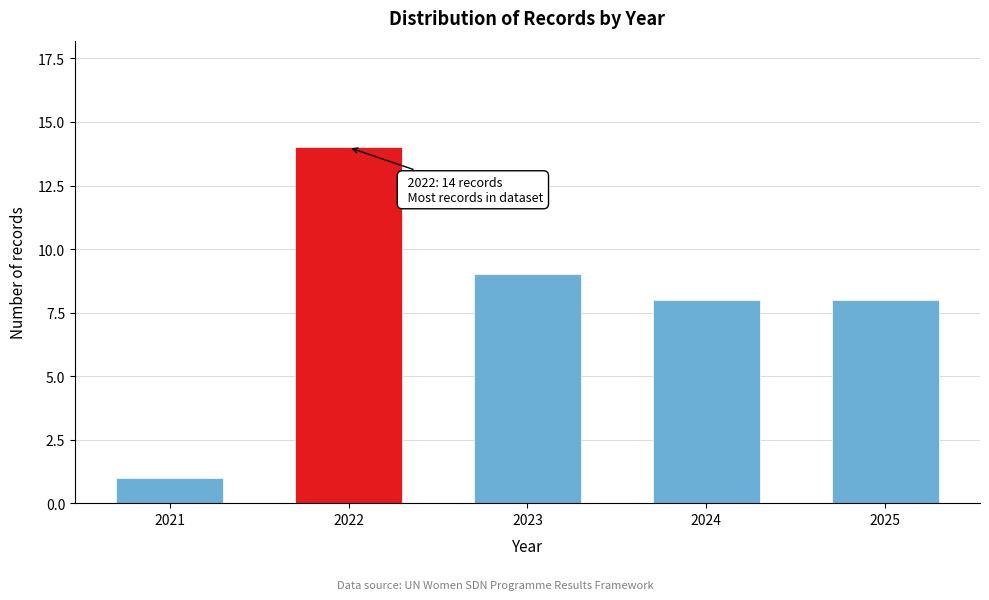

Reading left to right, what are all the values shown in this chart?

1	14	9	8	8